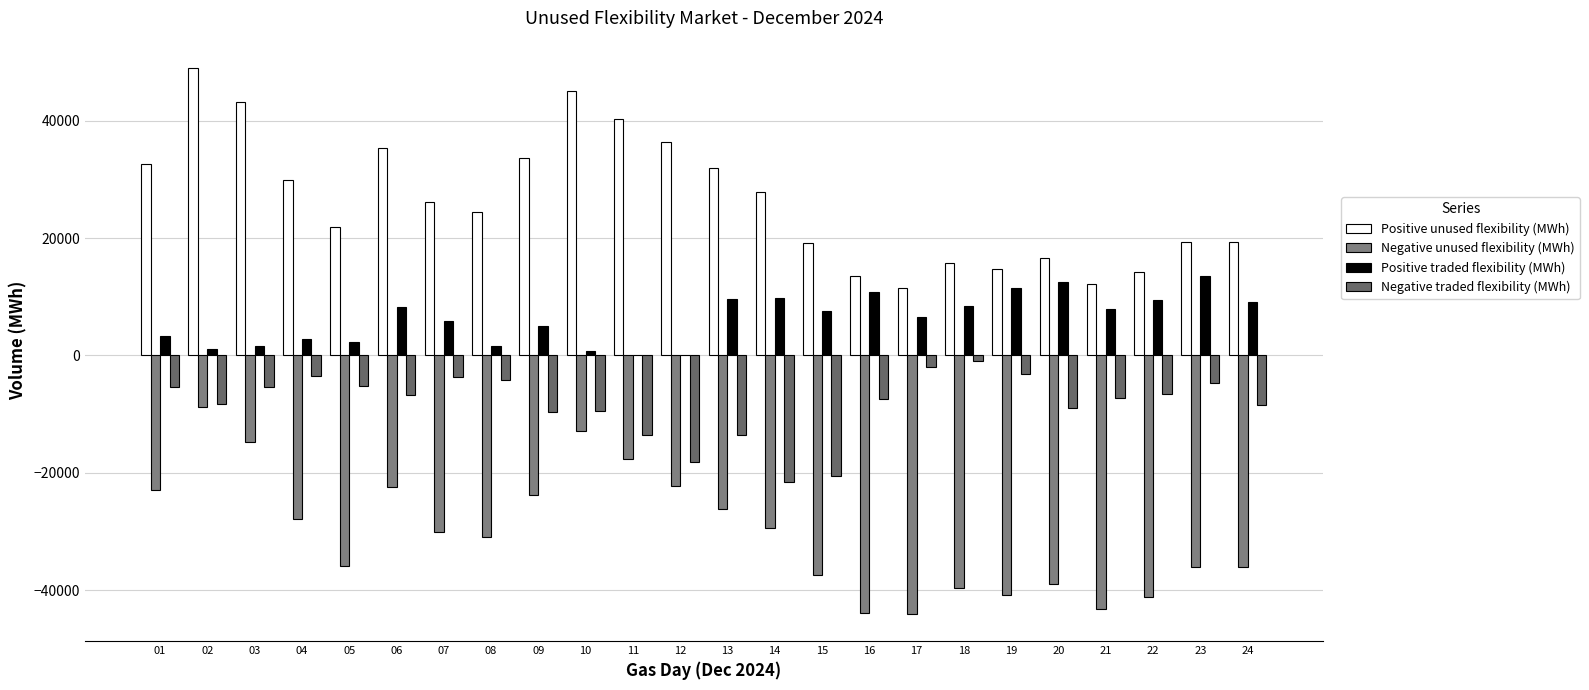

Which series has the largest range (max minus min)?

Positive unused flexibility (MWh)